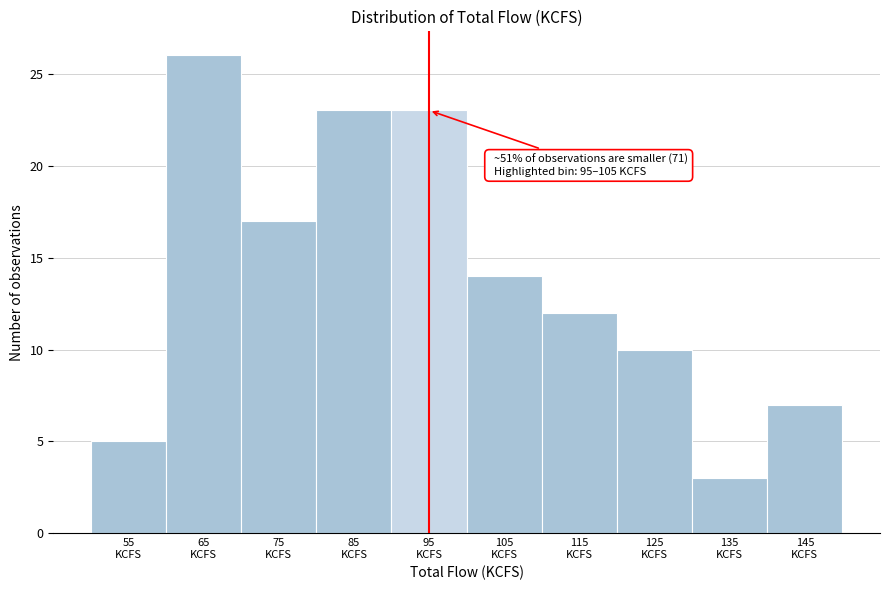

Reading right to left, what are all the values shown in this chart?

7	3	10	12	14	23	23	17	26	5